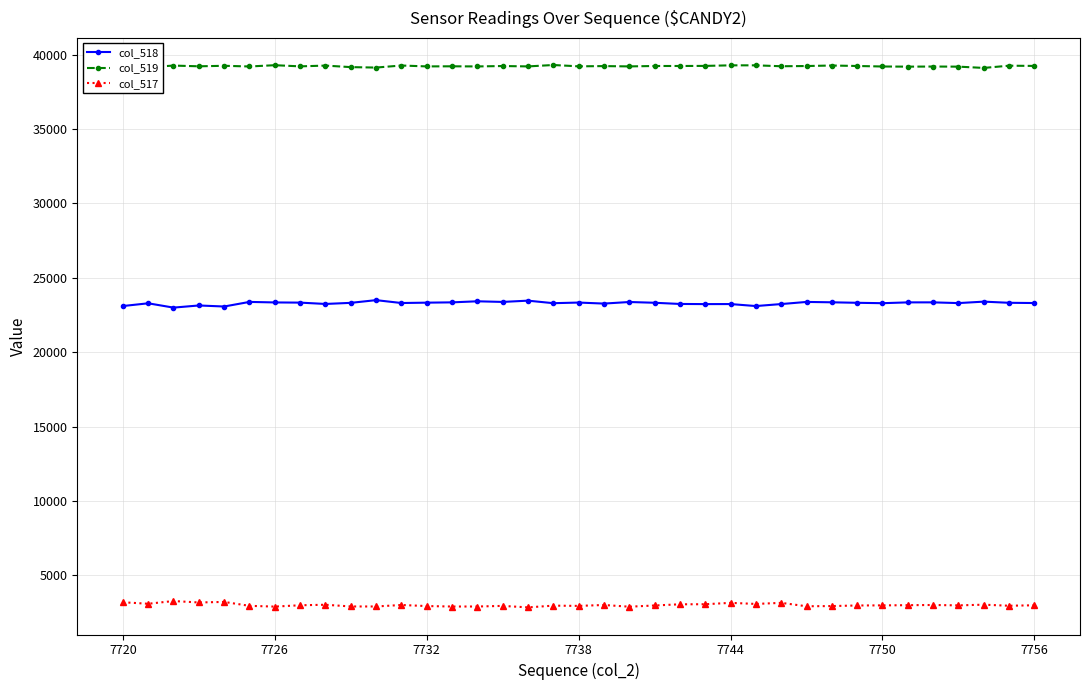

What is the value of the col_518 point at the 4th from the left?

23141